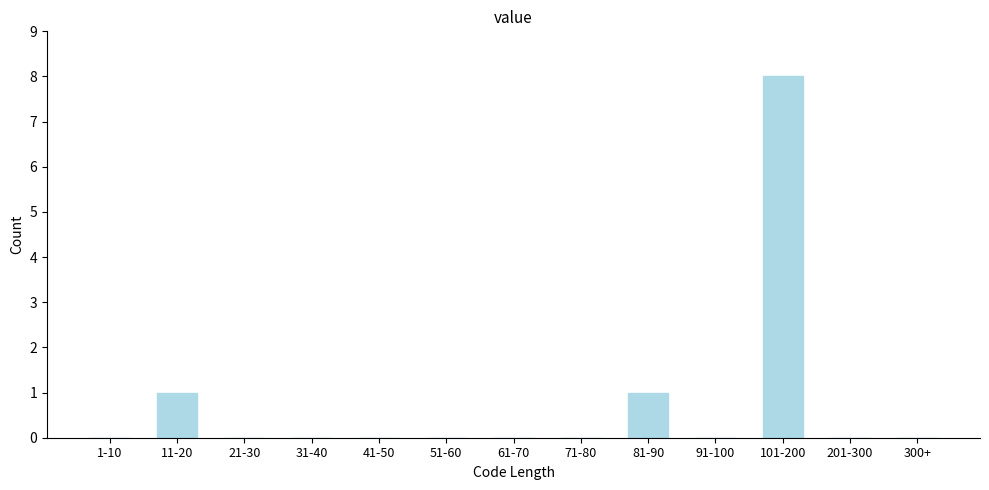

Reading right to left, what are all the values shown in this chart?

300+=0	201-300=0	101-200=8	91-100=0	81-90=1	71-80=0	61-70=0	51-60=0	41-50=0	31-40=0	21-30=0	11-20=1	1-10=0